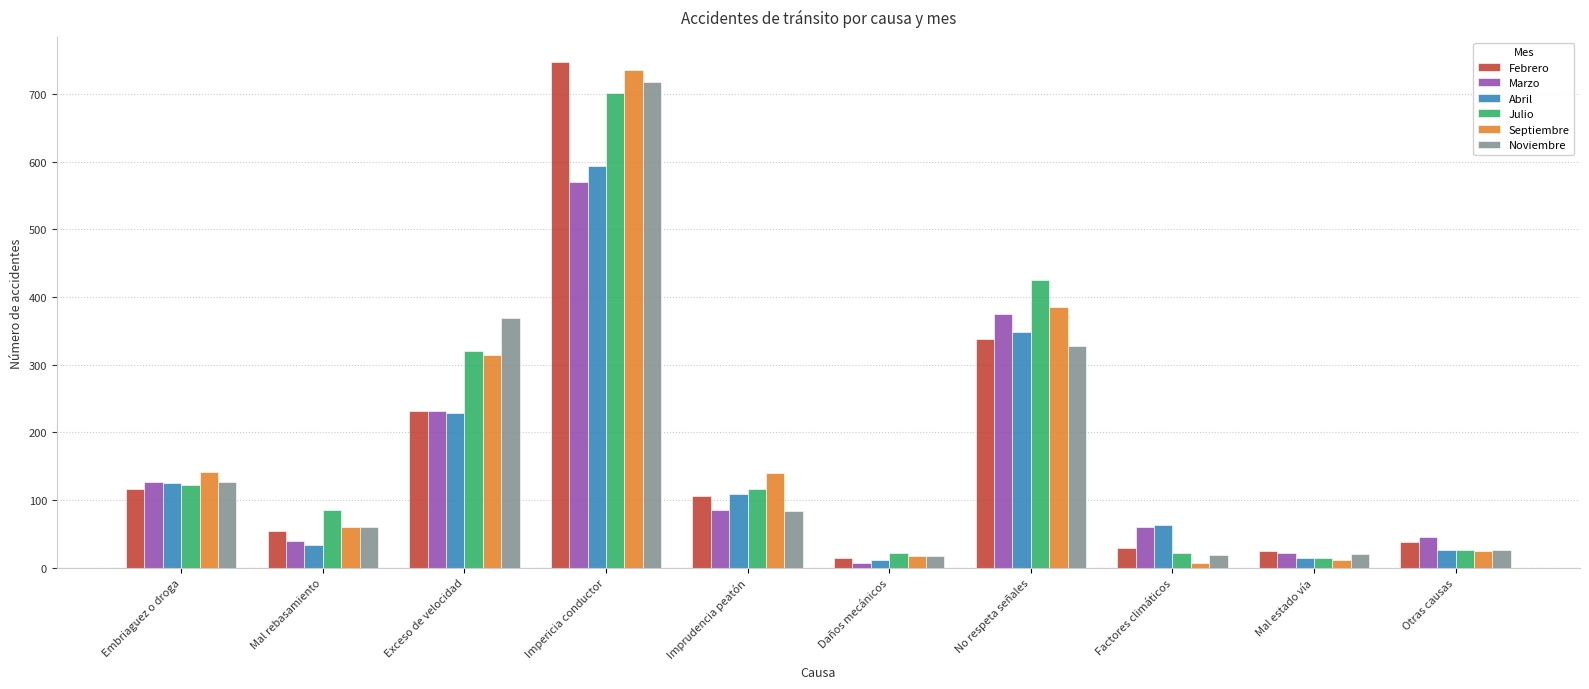

Which series changed the most between Mal rebasamiento and Imprudencia peatón?

Septiembre